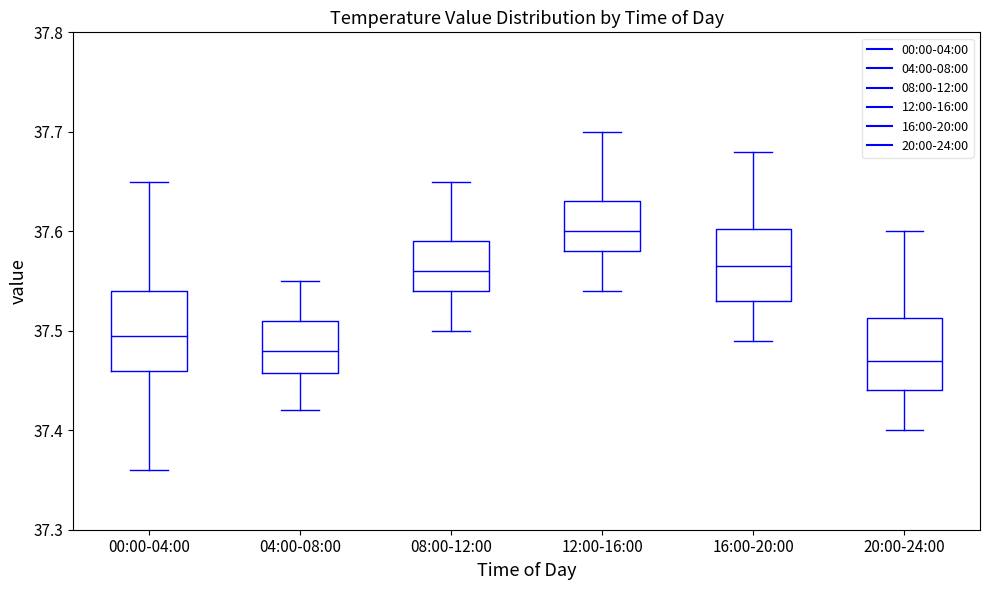

Reading left to right, read every box against the y-axis: the position of its median line, the range the box covers, and the ends of its whiskers. The values are not printed on the chart, so give them approximately, as read against the axis.

00:00-04:00: median 37.50, box 37.46 to 37.54, whiskers 37.36 to 37.65
04:00-08:00: median 37.48, box 37.46 to 37.51, whiskers 37.42 to 37.55
08:00-12:00: median 37.56, box 37.54 to 37.59, whiskers 37.50 to 37.65
12:00-16:00: median 37.60, box 37.58 to 37.63, whiskers 37.54 to 37.70
16:00-20:00: median 37.57, box 37.53 to 37.60, whiskers 37.49 to 37.68
20:00-24:00: median 37.47, box 37.44 to 37.51, whiskers 37.40 to 37.60